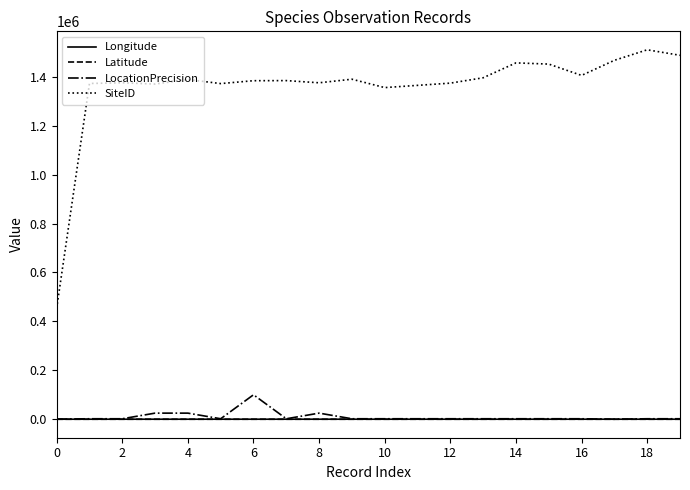

Which series has the largest total across all categories?

SiteID